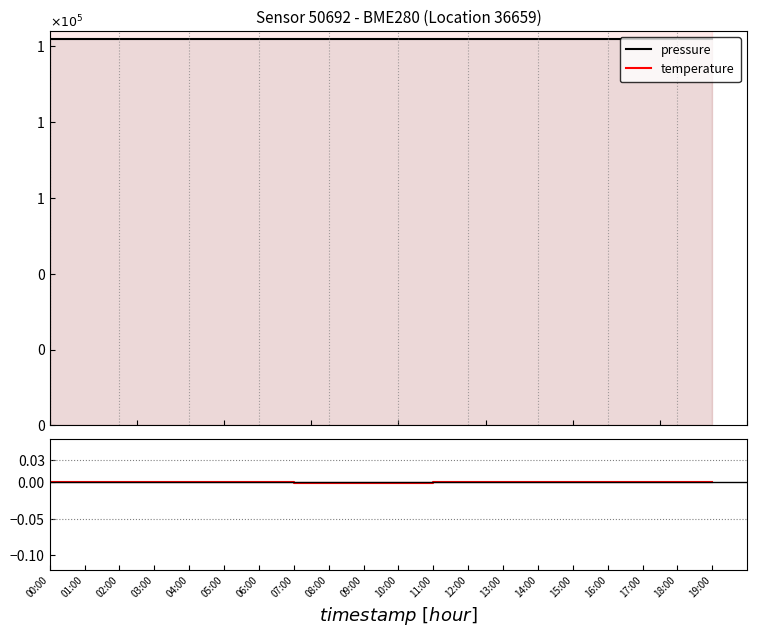

Which series has the largest total across all categories?

pressure